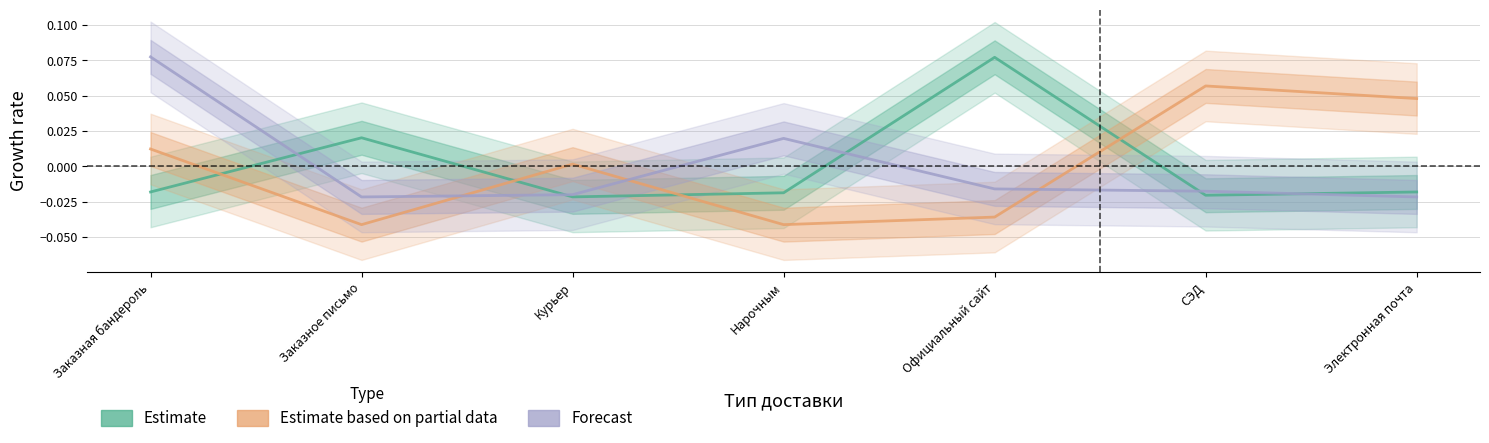

What position from the right is Электронная почта?

1